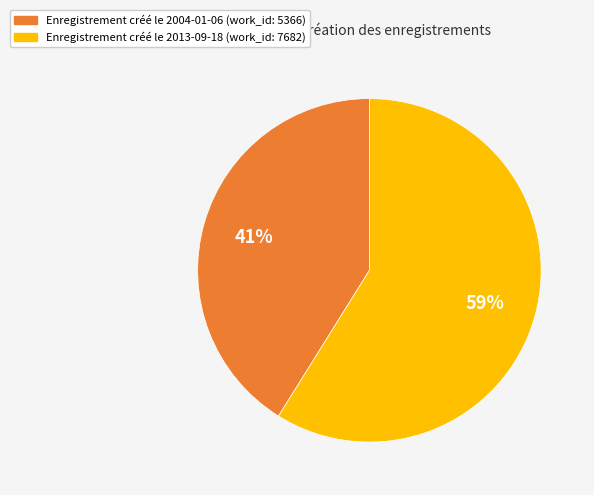

Is there a majority slice in this chart?

Yes